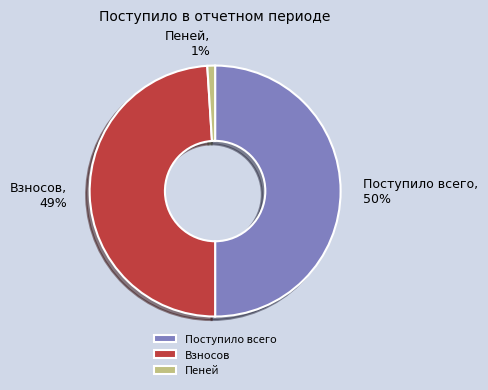

Do Пеней and Поступило всего together represent more than half of the pie?

Yes